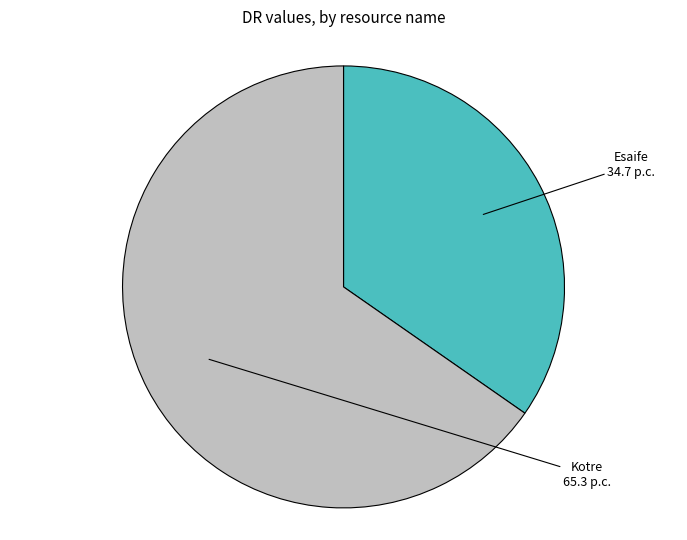

Approximately how many times larger is the value at Esaife compared to Kotre?

0.5